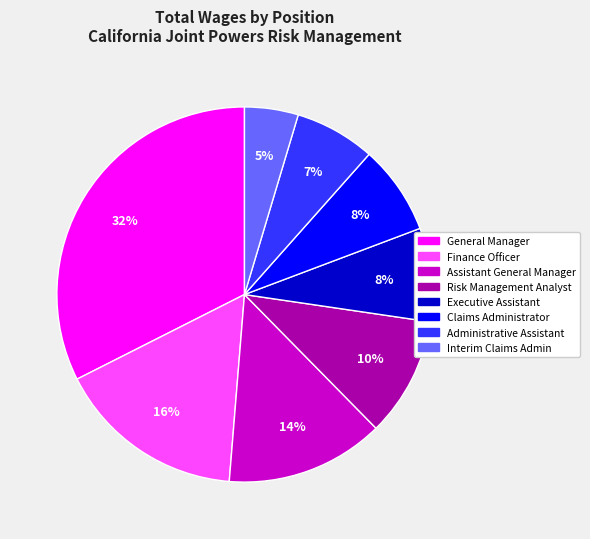

Which category has the smallest portion of the pie?

Interim Claims Admin